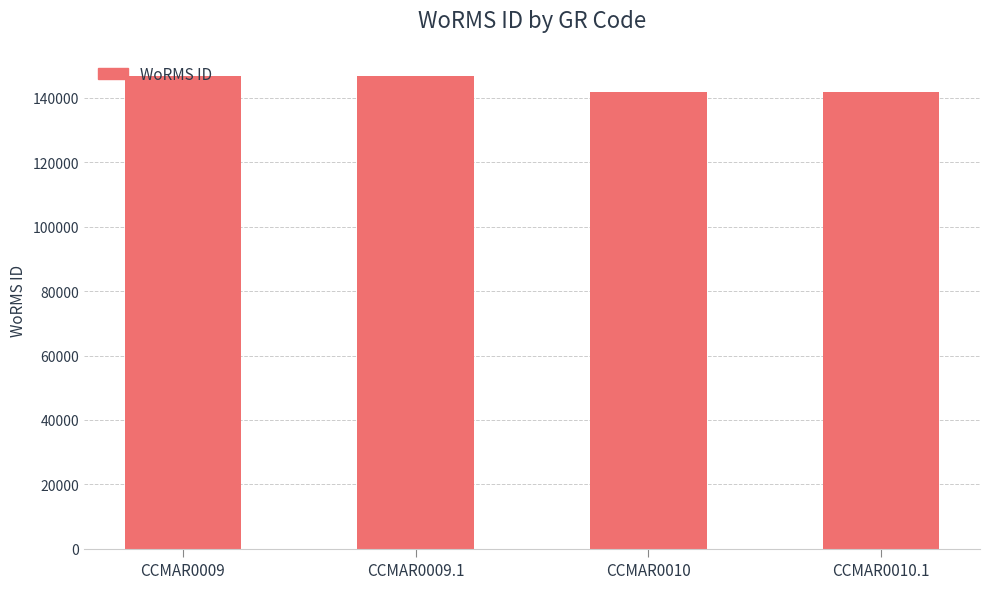

What is the maximum value shown in the chart?

146900